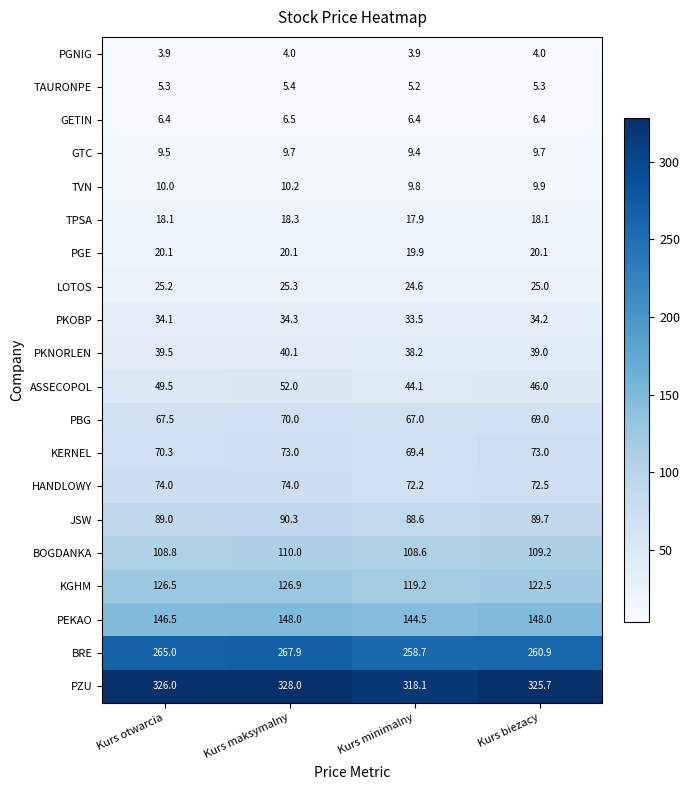

The value of LOTOS at Kurs biezacy is 25.0. True or false?

True